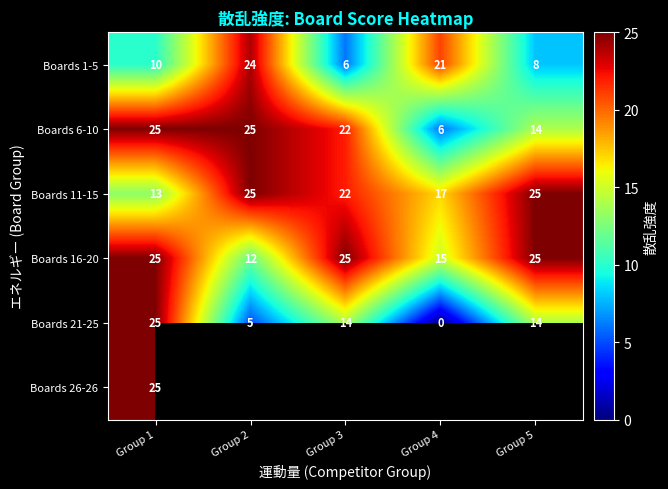

What is the spread (max minus min) of values at Group 1?

15